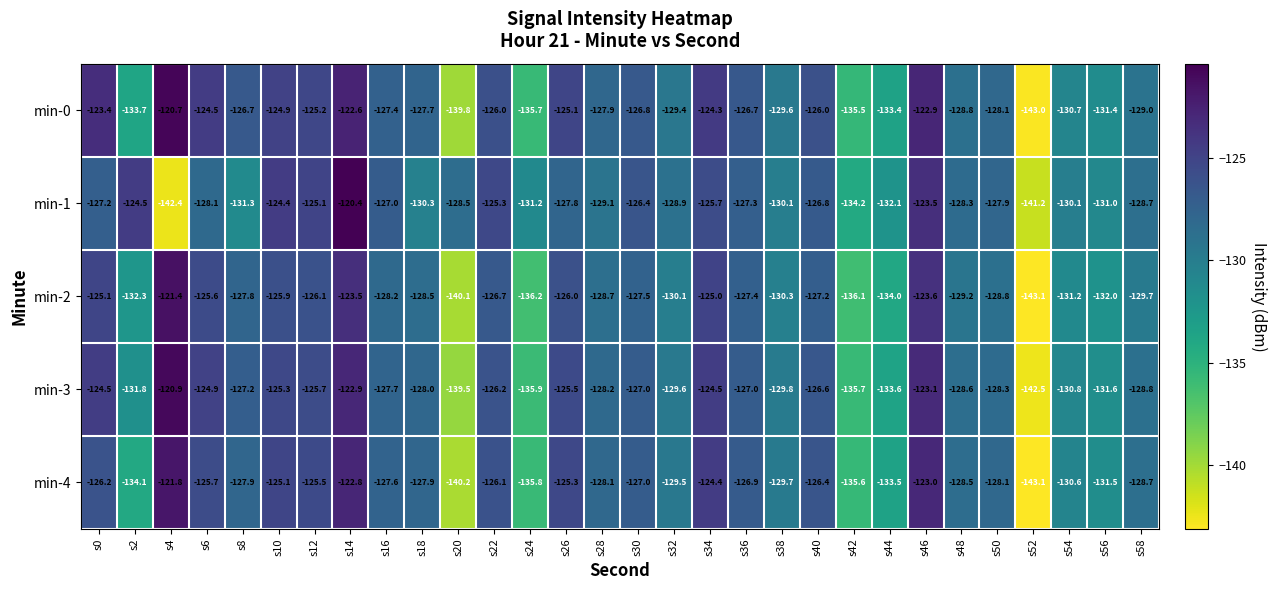

How many data points in min-3 are less than -127?

17